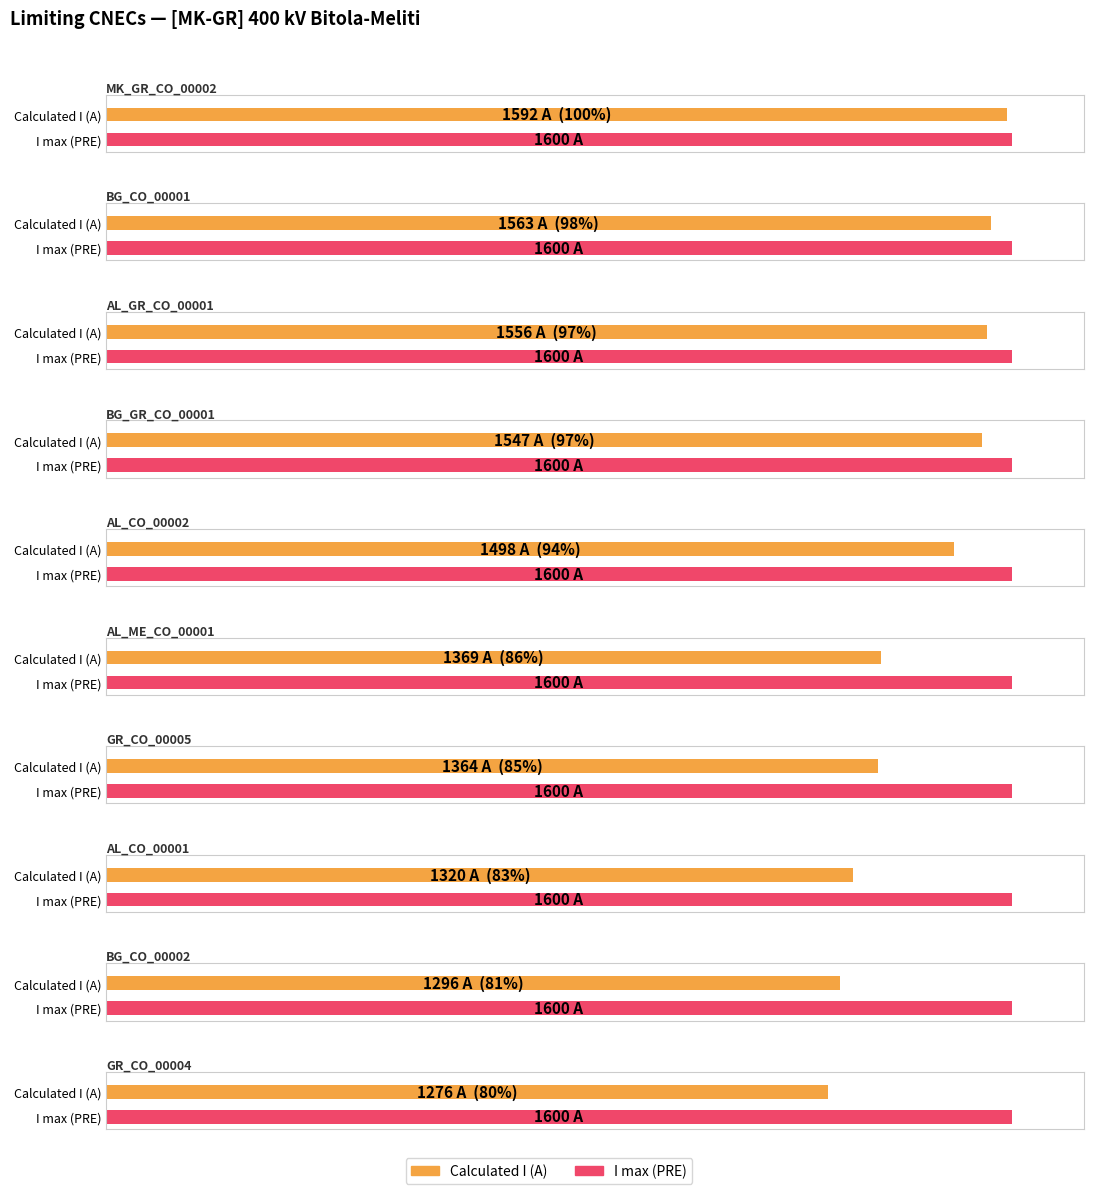

Where is I max (PRE) nearest to the value 1600?

MK_GR_CO_00002